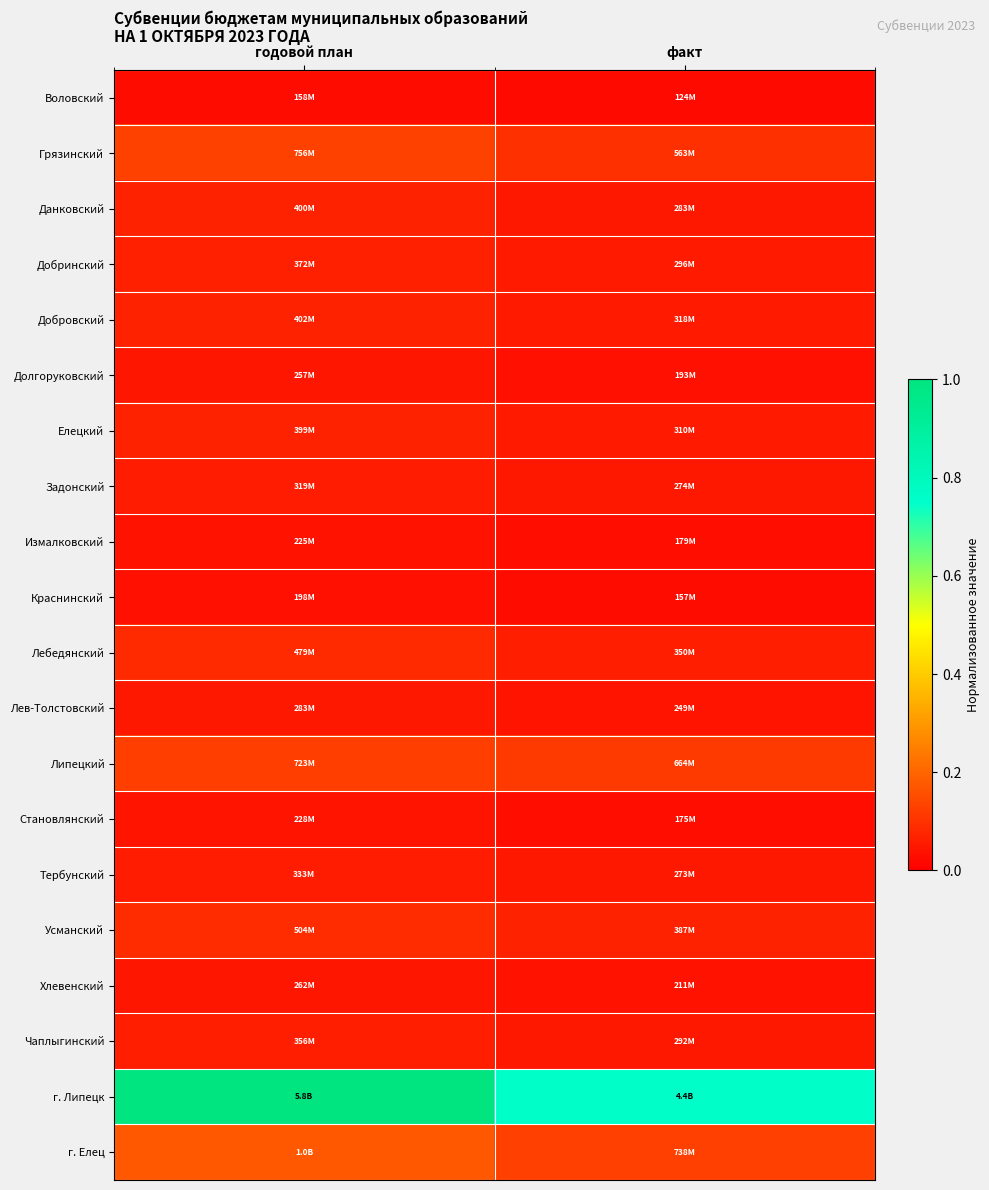

Which category has the lowest value across all series?

факт